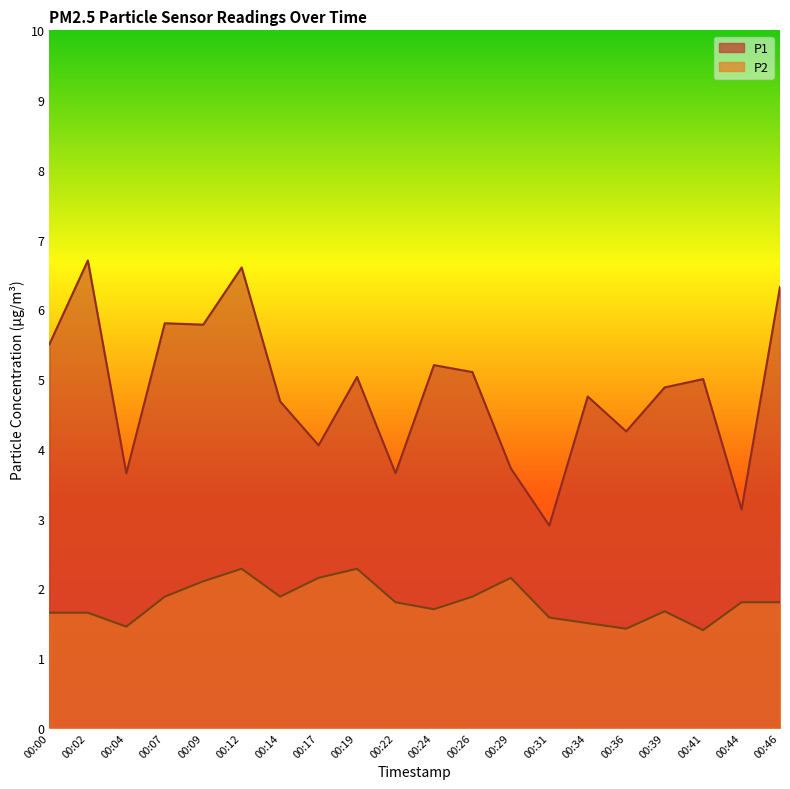

Does the chart display data point markers on the line(s)?

No